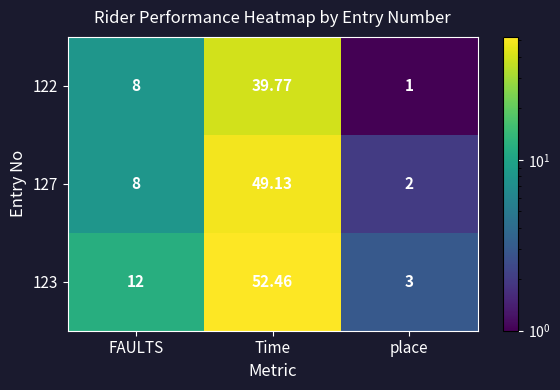

Where is 122 nearest to the value 20?

FAULTS